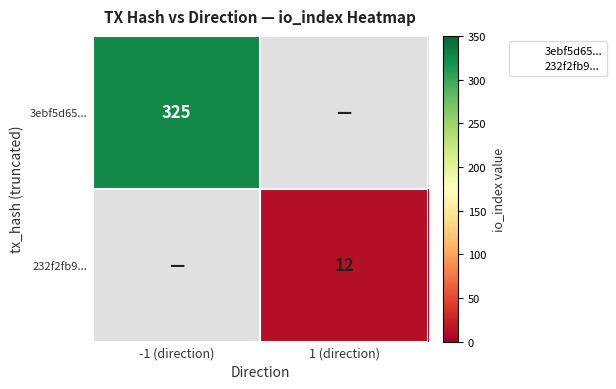

Rank the series by their average value, from highest to lowest.

3ebf5d65..., 232f2fb9...